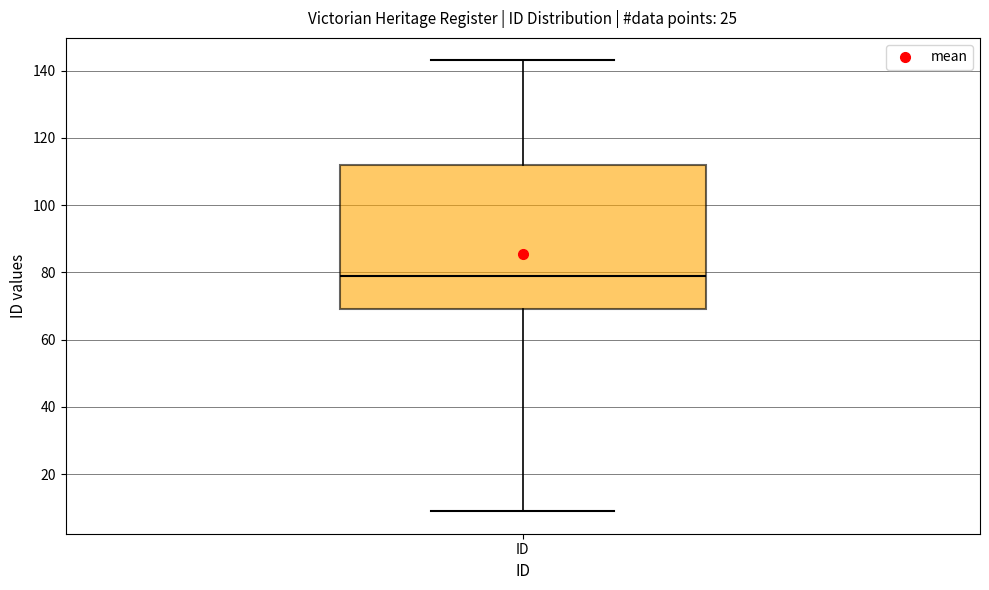

Transcribe this box plot: give where the median line is, the range the box spans, and where the two whiskers end, as read against the y-axis. The values are not printed on the chart, so give them approximately, as read against the axis.

median 80, box 70 to 112, whiskers 10 to 144